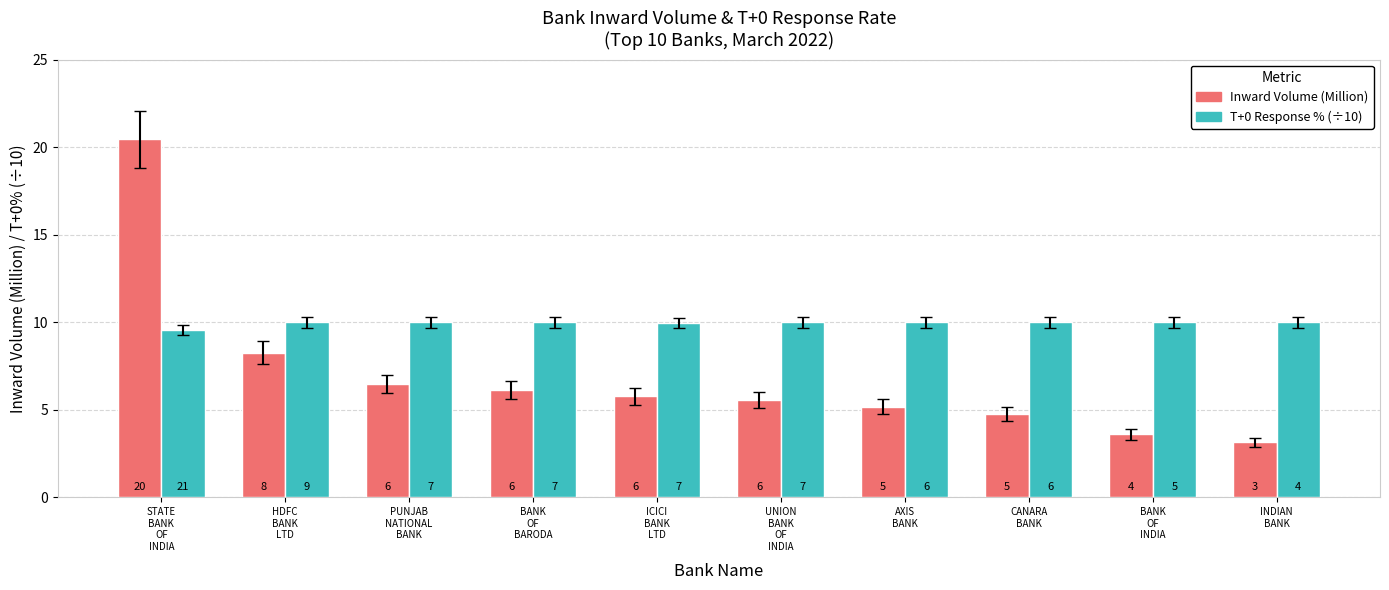

Is the value of Inward Volume (Million) at UNION
BANK
OF
INDIA greater than the value of T+0 Response % (÷10) at UNION
BANK
OF
INDIA?

No